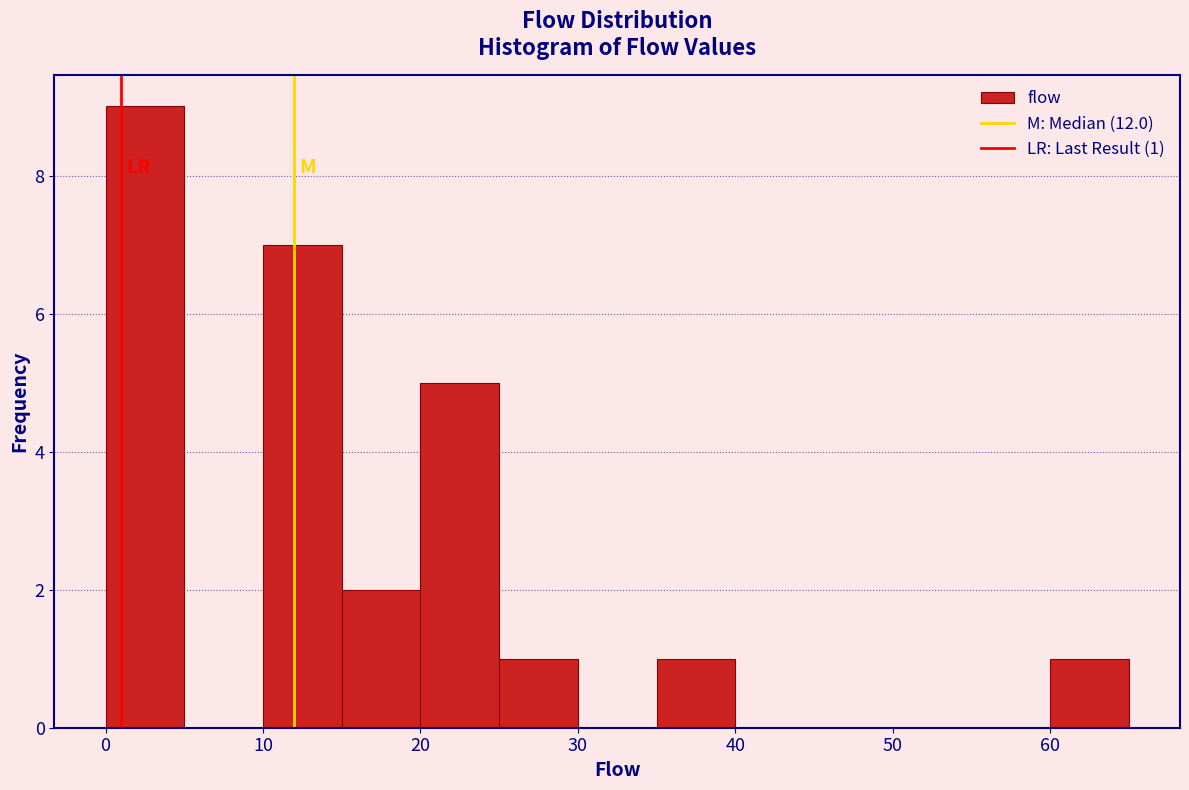

Over which range of the x-axis is the bar tallest?

0 to 5